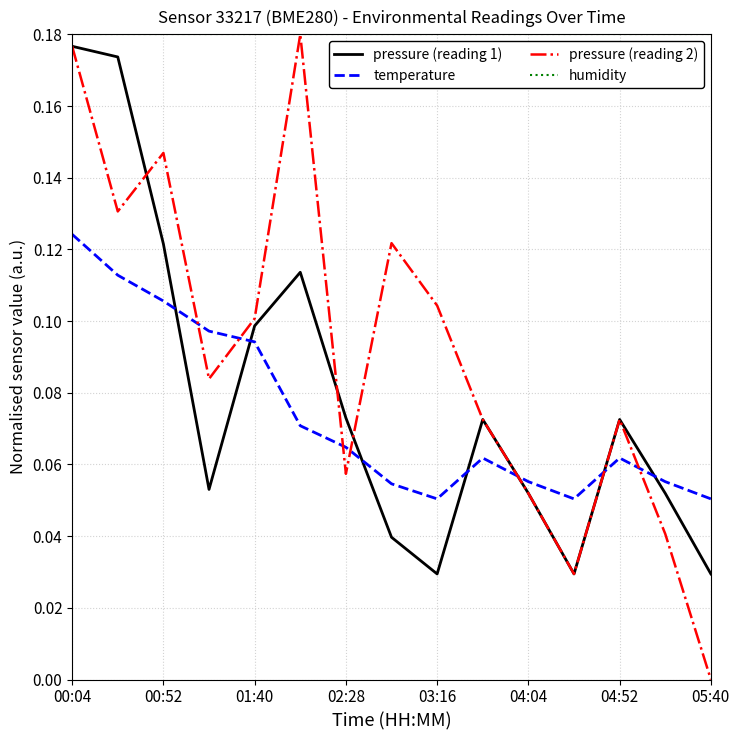

Which series has the widest spread of values?

pressure (reading 2)